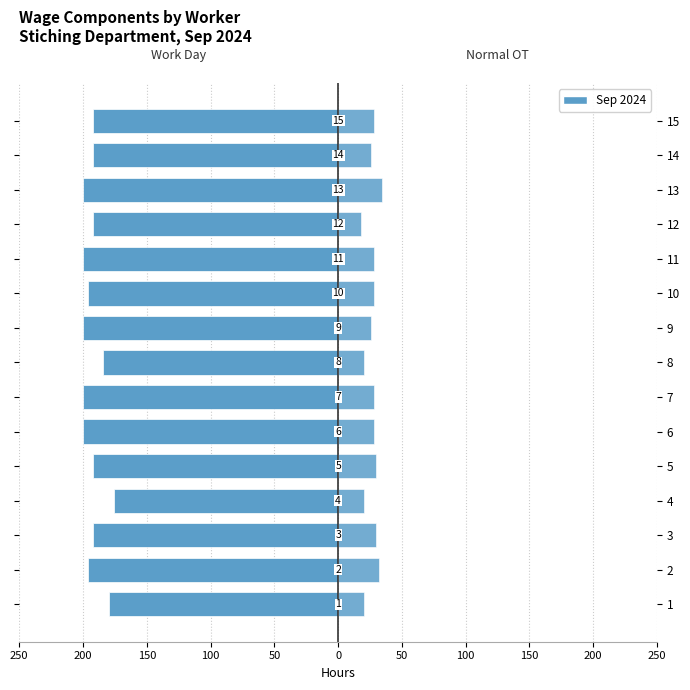

How many series are shown in this chart?

2